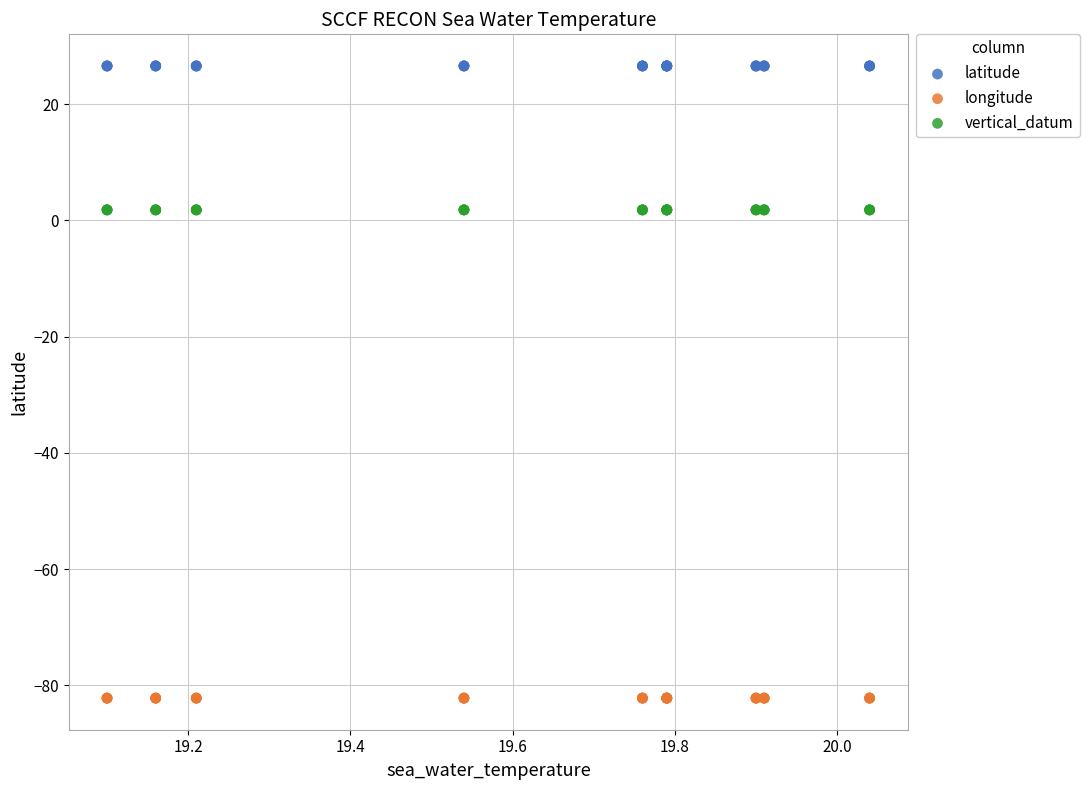

What are all the series names shown in the legend?

latitude, longitude, vertical_datum